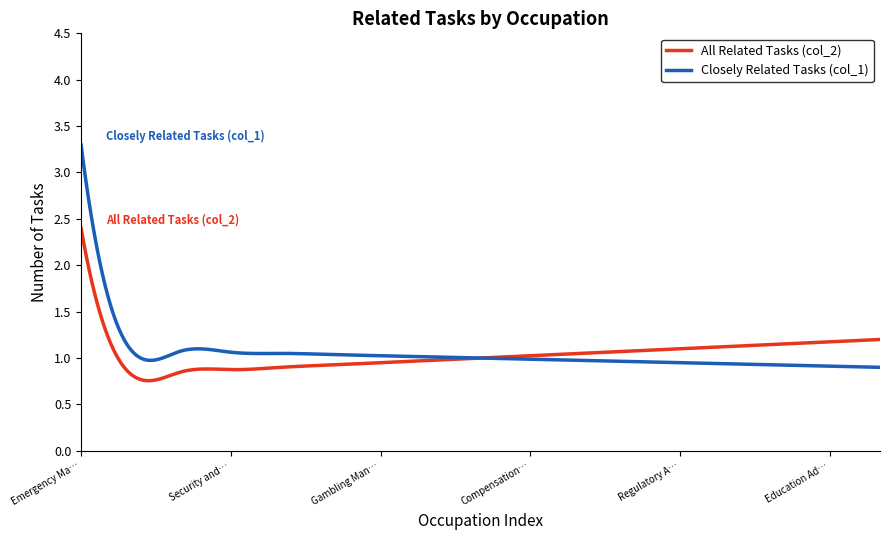

What is the maximum value for Closely Related Tasks (col_1)?

3.3